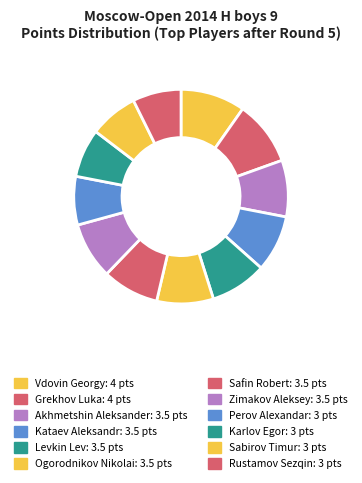

How many slices are in this pie chart?

12